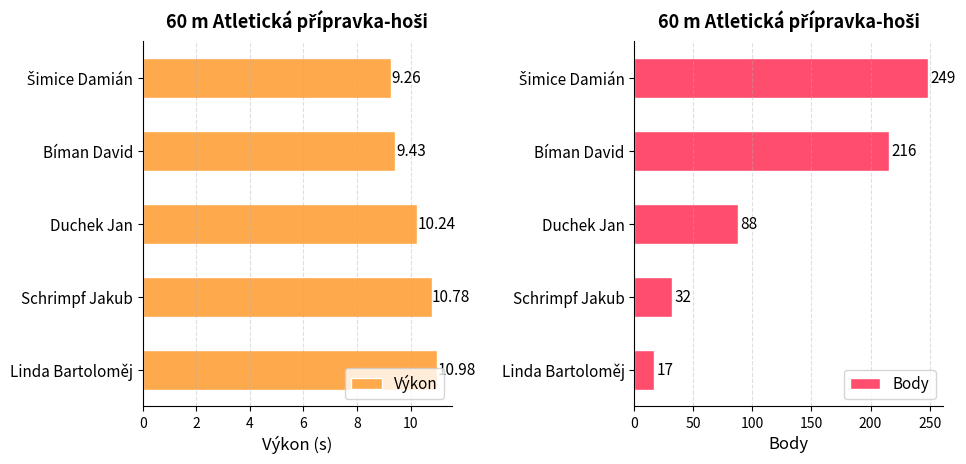

What is the sum of all Body values?

602